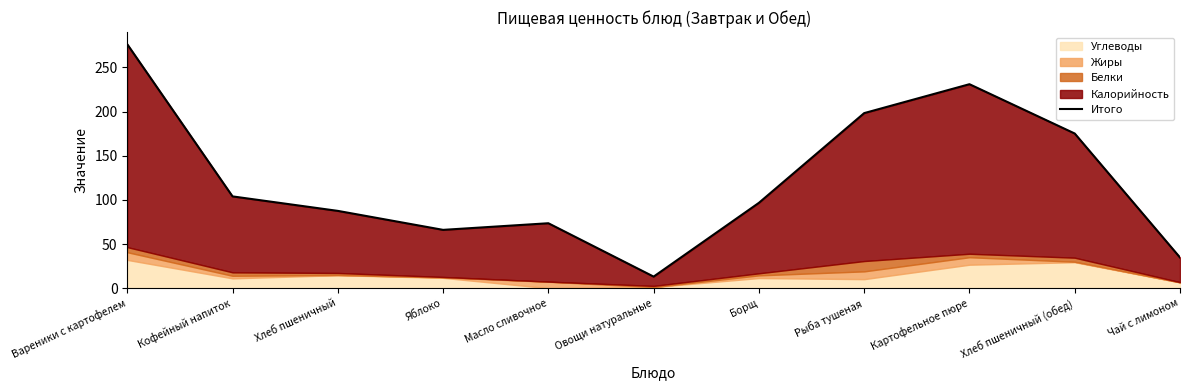

Count the number of categories in the chart.

11